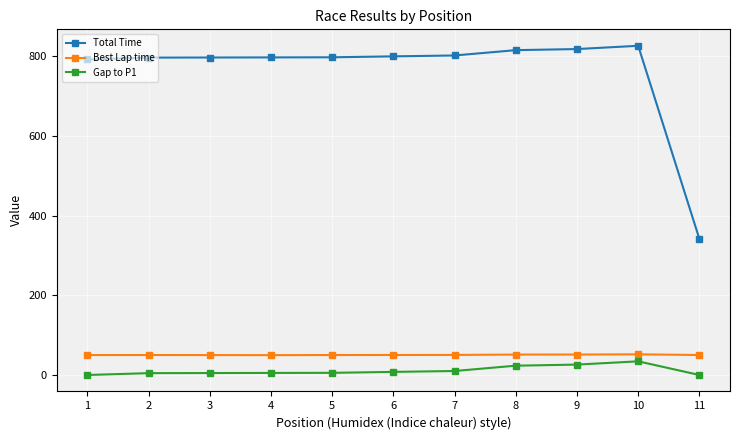

What is the highest value of the Best Lap time series?

51.9